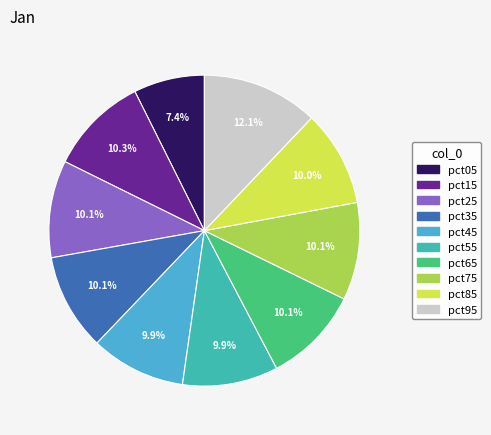

To the nearest percent, what is the difference between the largest and smallest slice percentages?

5%